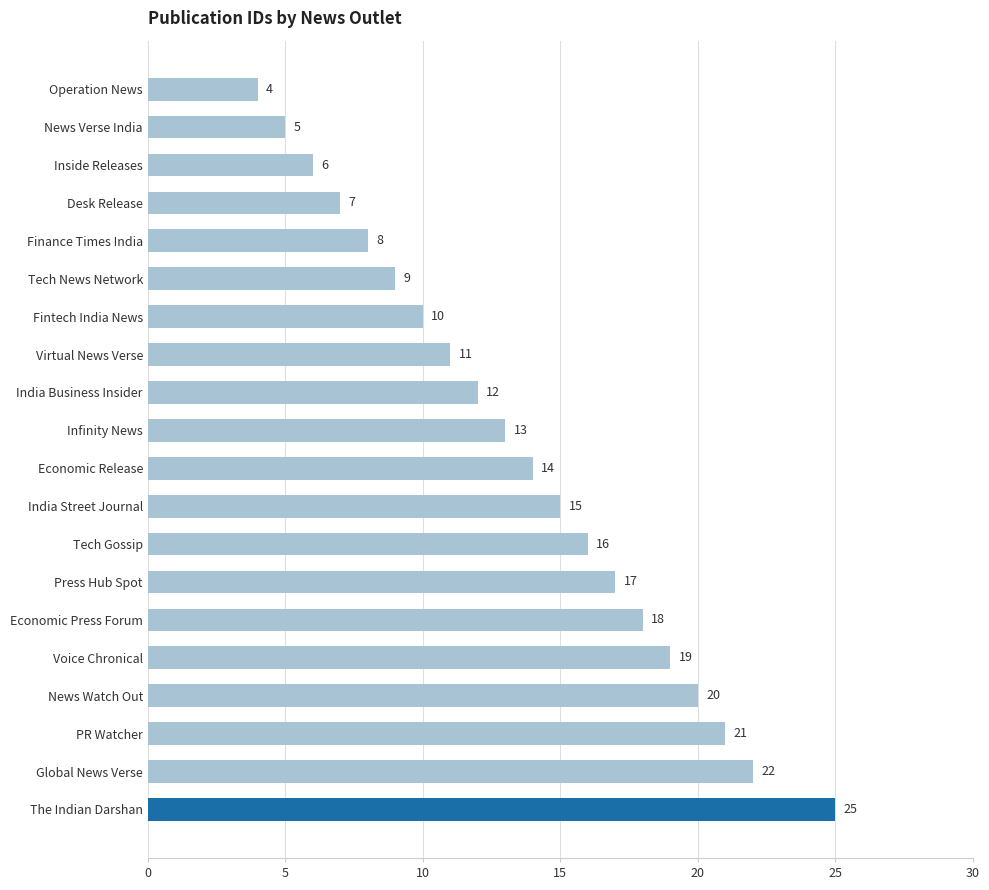

Does the chart contain stacked bars?

No